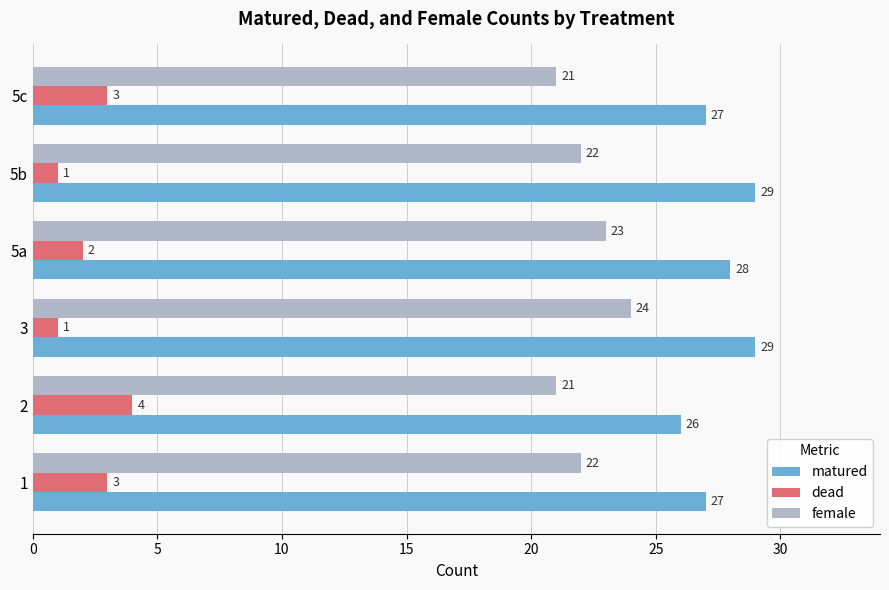

What is the spread (max minus min) of values at 1?

24